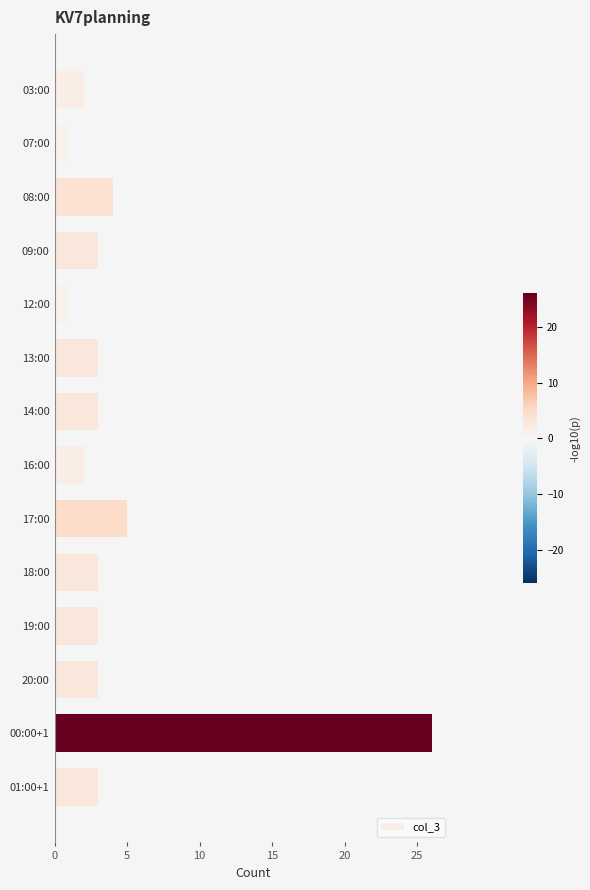

Reading top to bottom, transcribe all the data shown in this chart.

03:00=2	07:00=1	08:00=4	09:00=3	12:00=1	13:00=3	14:00=3	16:00=2	17:00=5	18:00=3	19:00=3	20:00=3	00:00+1=26	01:00+1=3